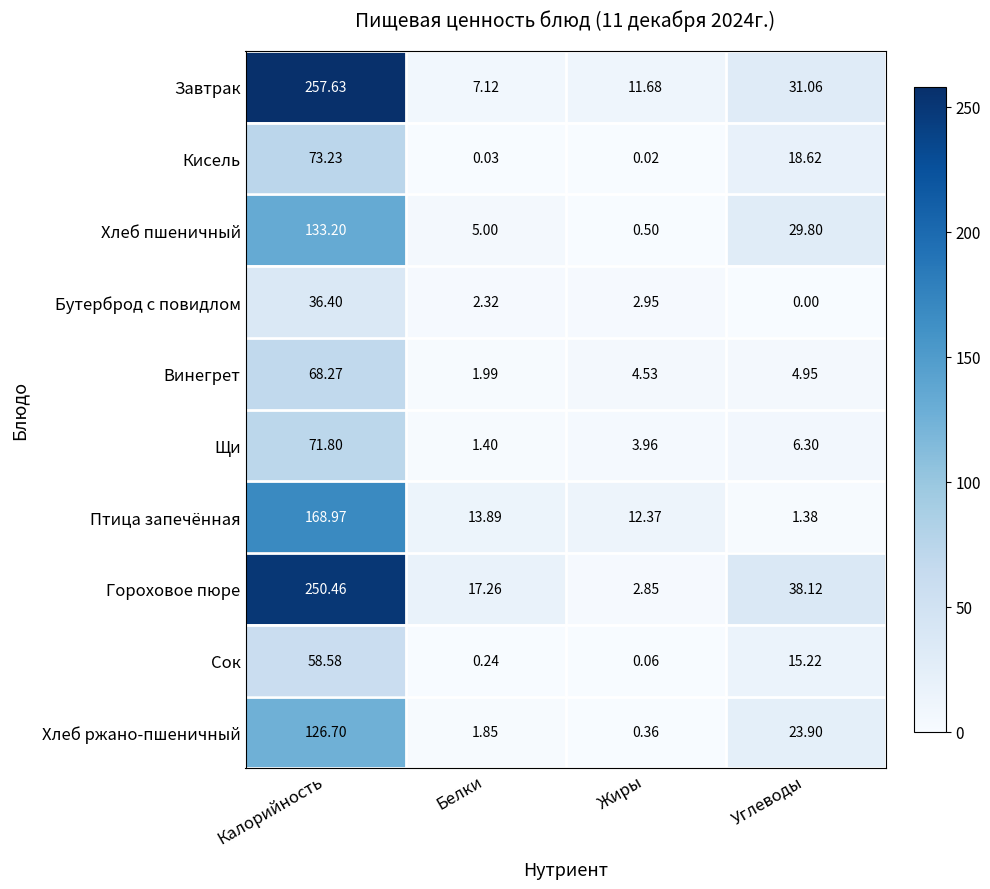

Which series has the widest spread of values?

Завтрак